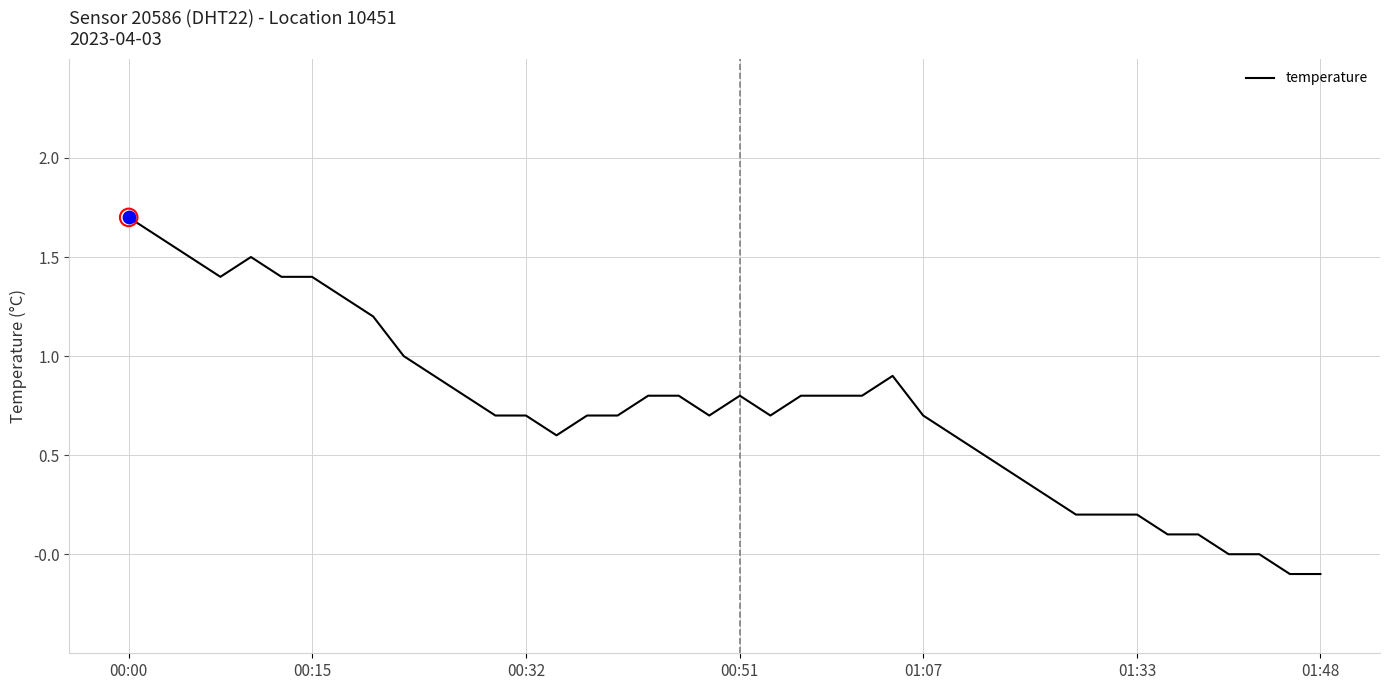

What is the difference between the maximum and minimum values?

1.8